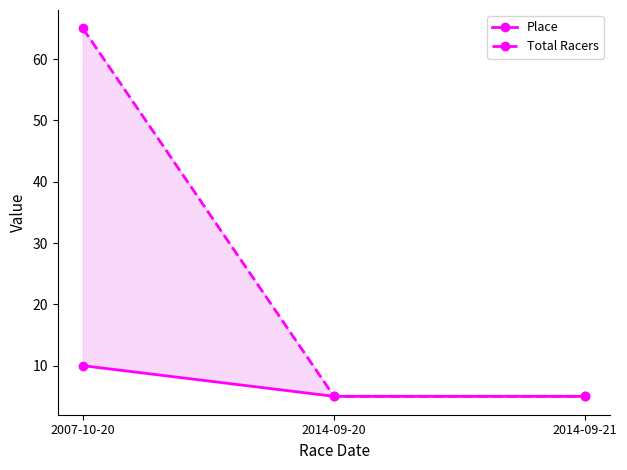

Rank the series by their average value, from lowest to highest.

Place, Total Racers